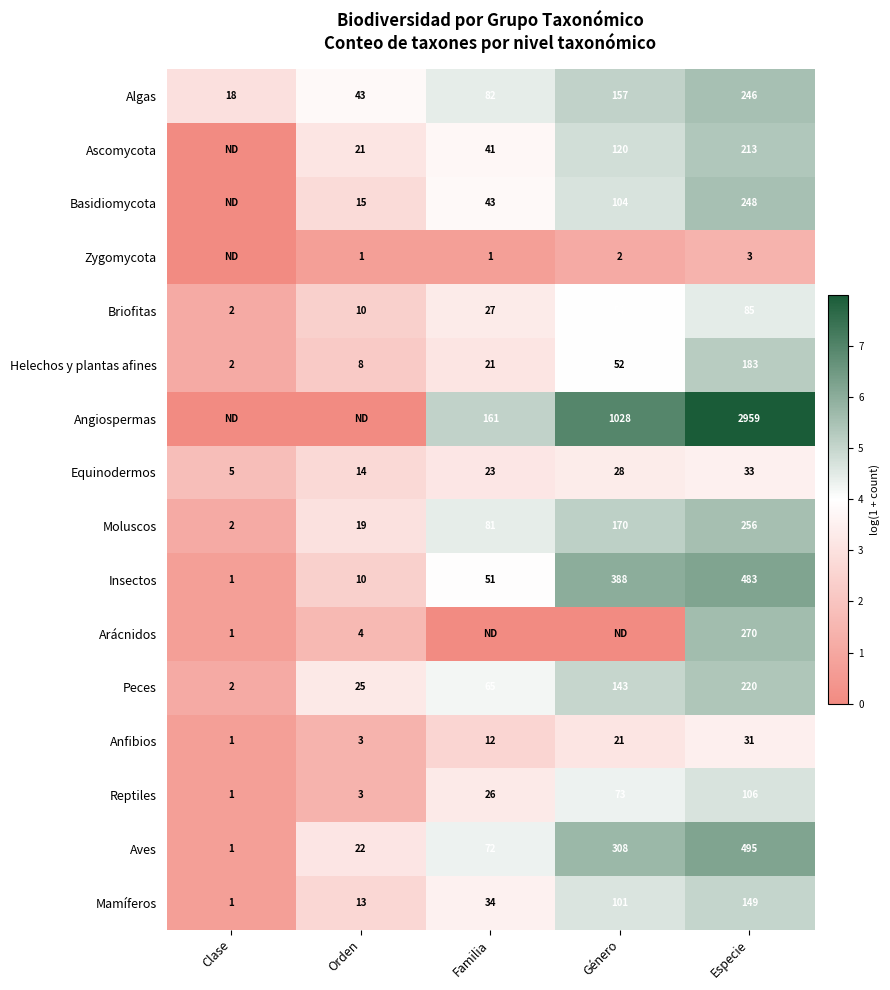

At how many categories does at least one series exceed 4?

3